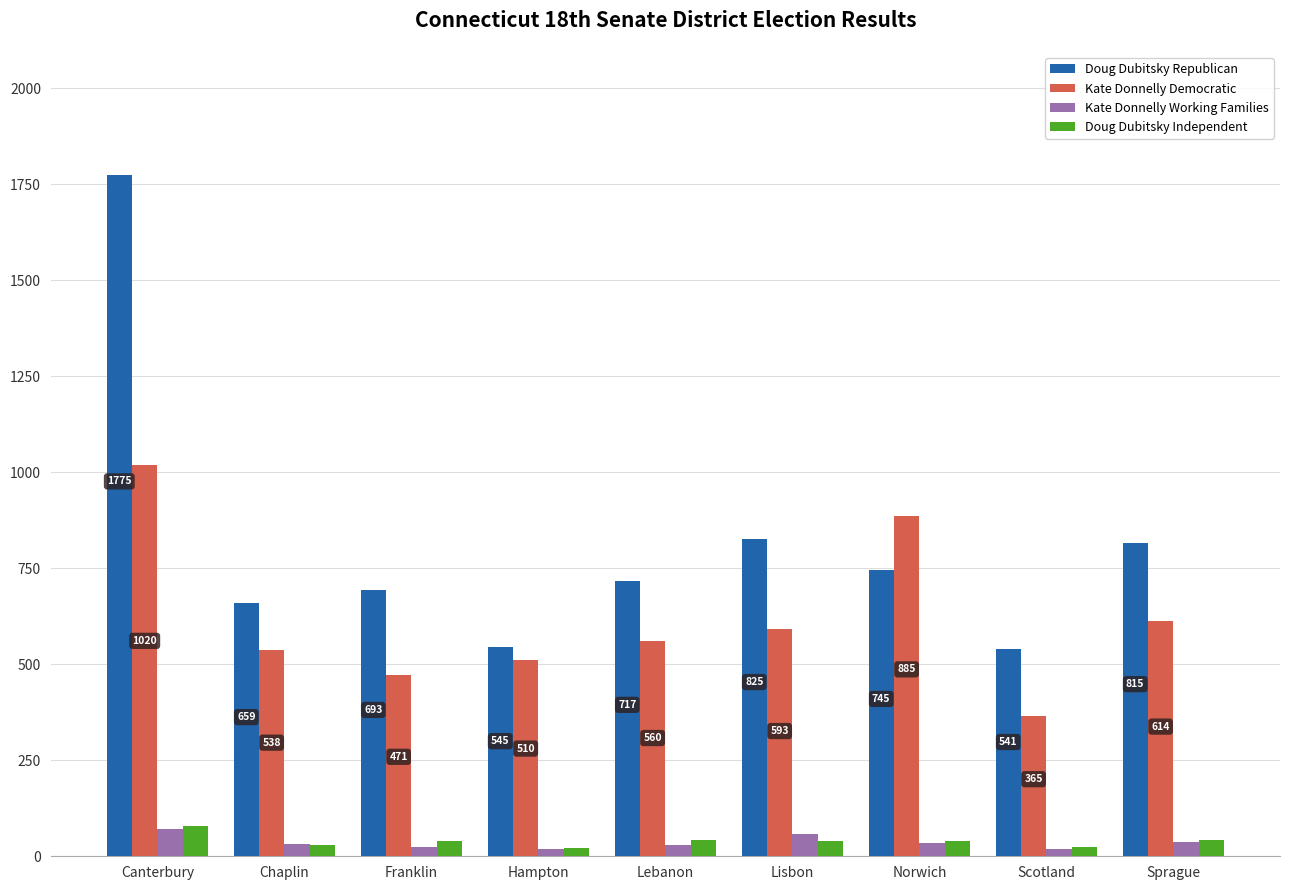

How many categories are shown in the chart?

9